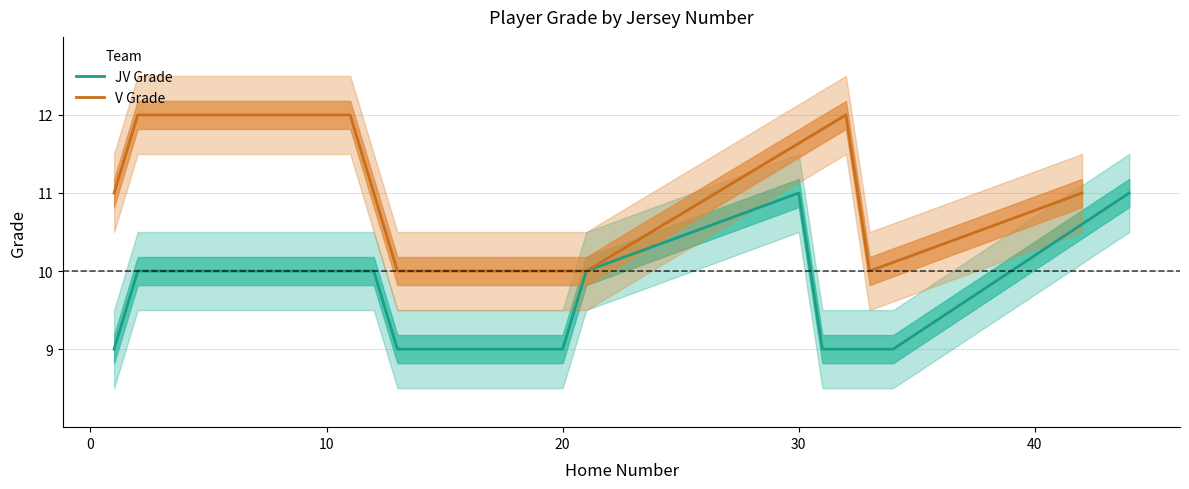

Count the number of categories in the chart.

11